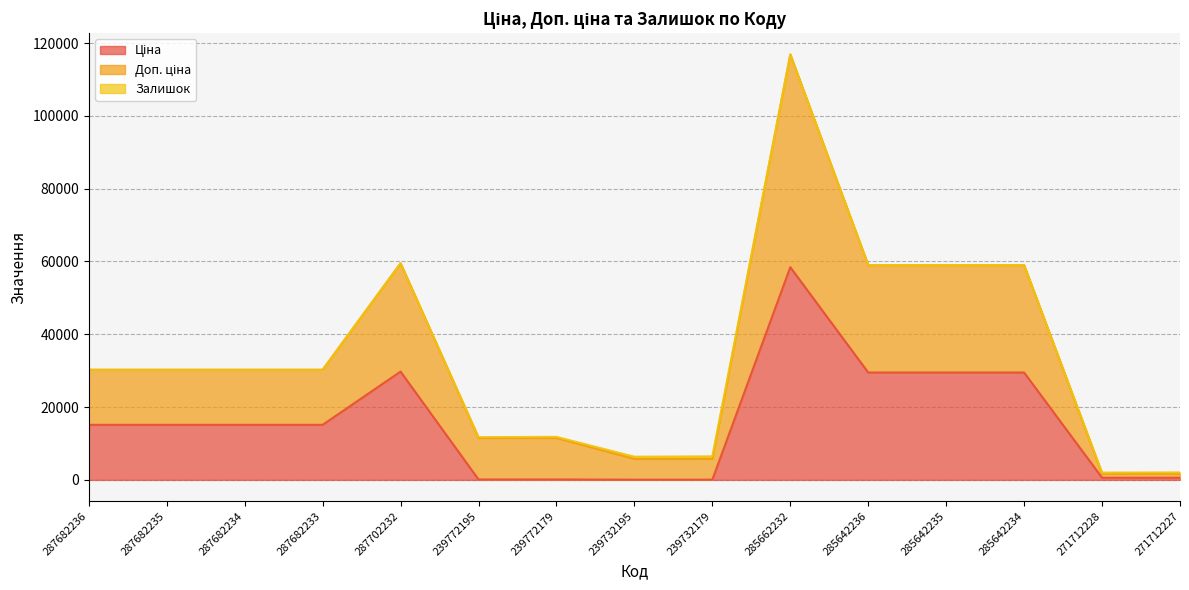

What is the total value across all series at 287682235?

30240.0